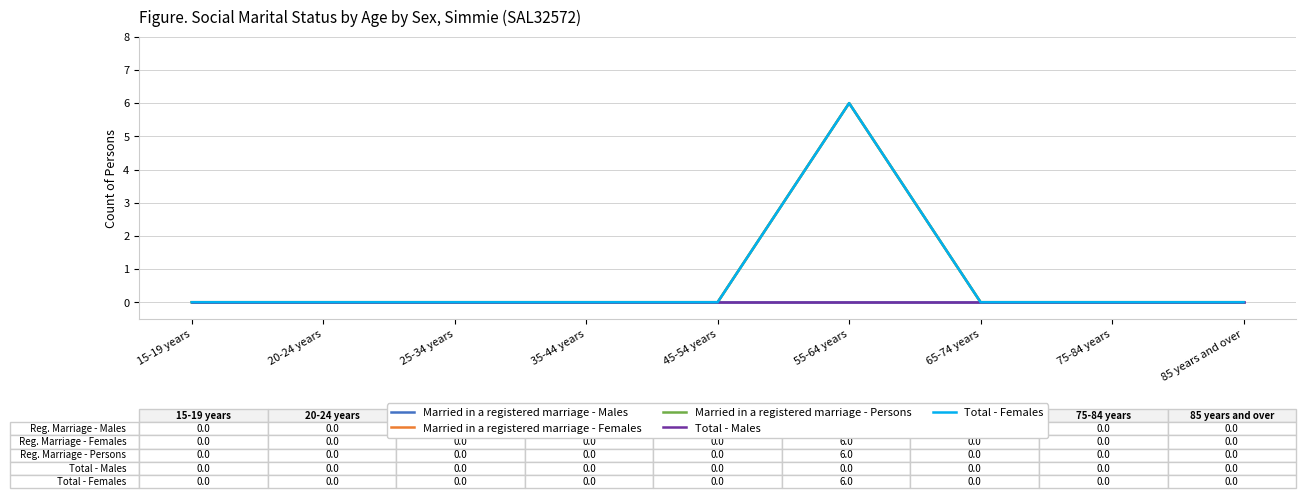

At how many categories does at least one series exceed 2?

1